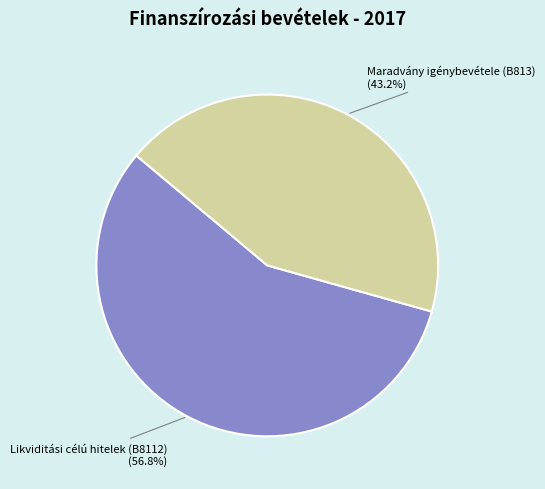

Count the number of slices in the pie.

2